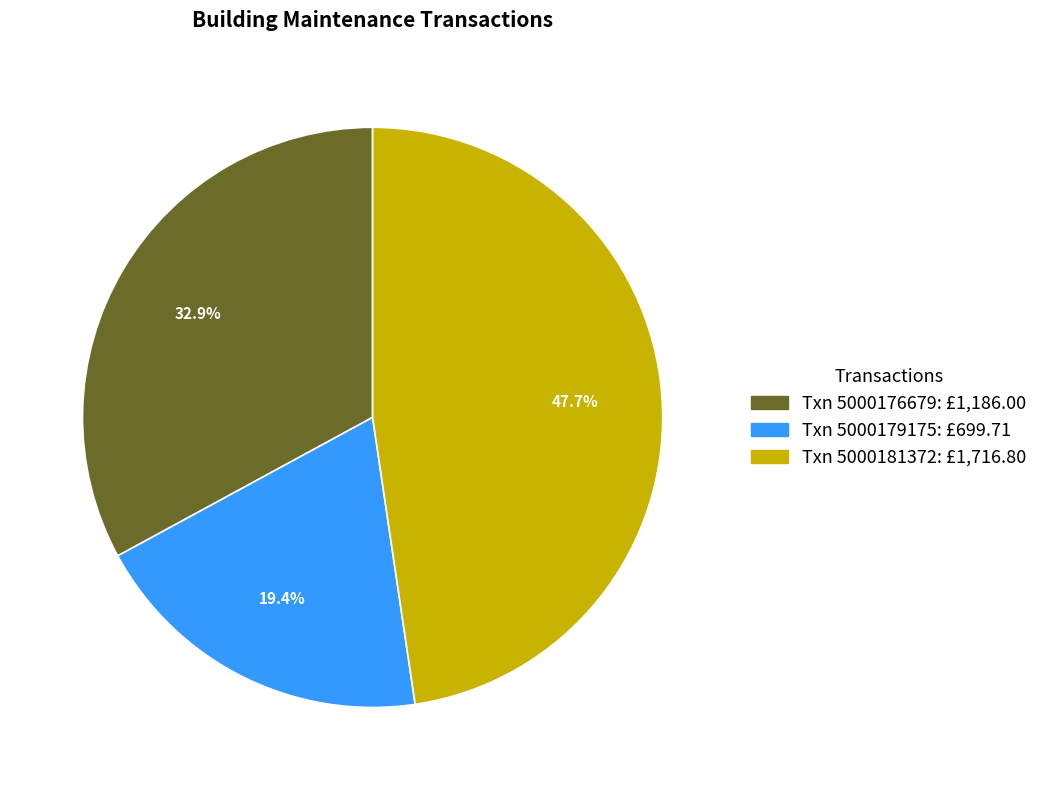

To the nearest percent, what is the average slice percentage?

33%